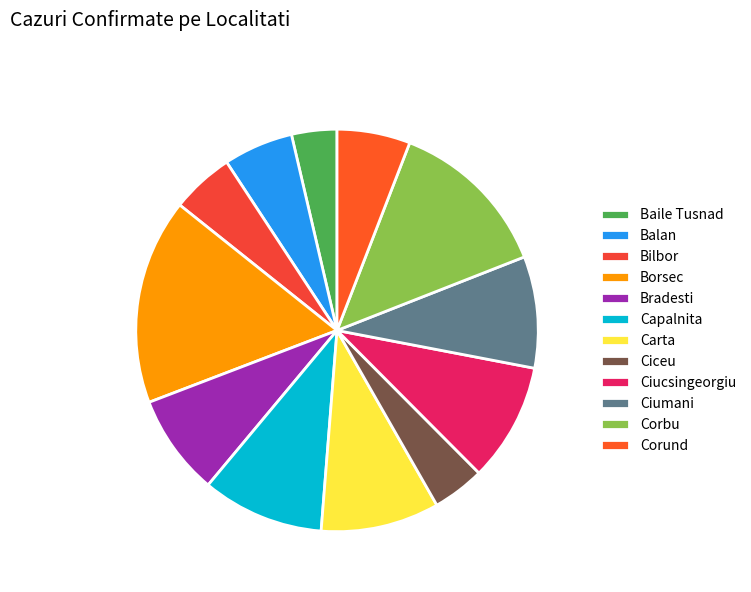

What is the change in value from Bradesti to Ciucsingeorgiu?

+5